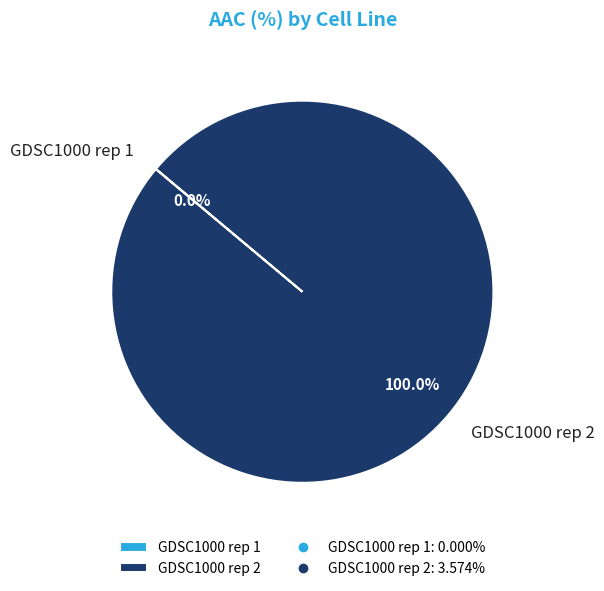

Which category accounts for the majority?

GDSC1000 rep 2